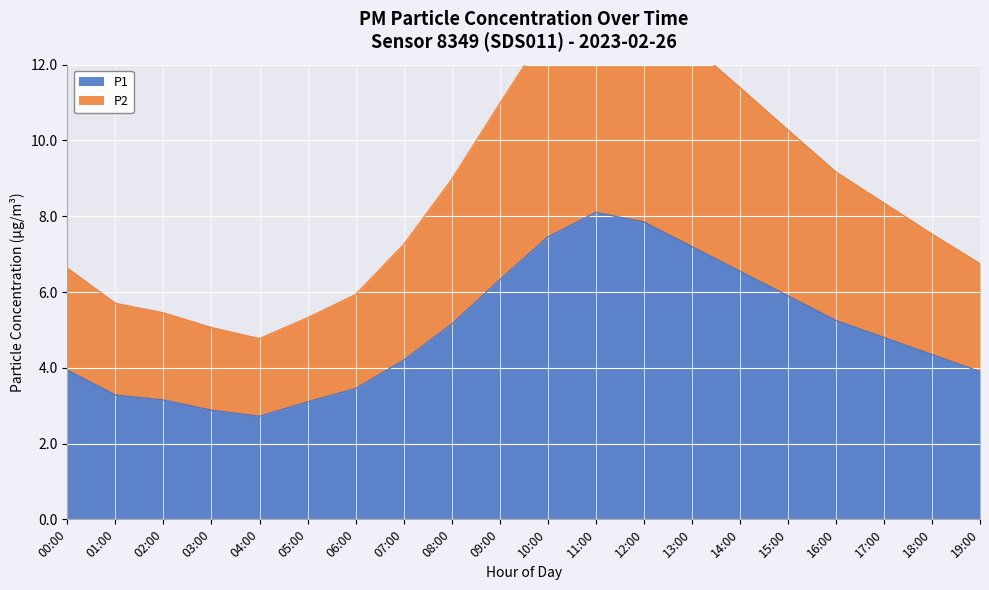

What is the minimum value for P1?

2.7